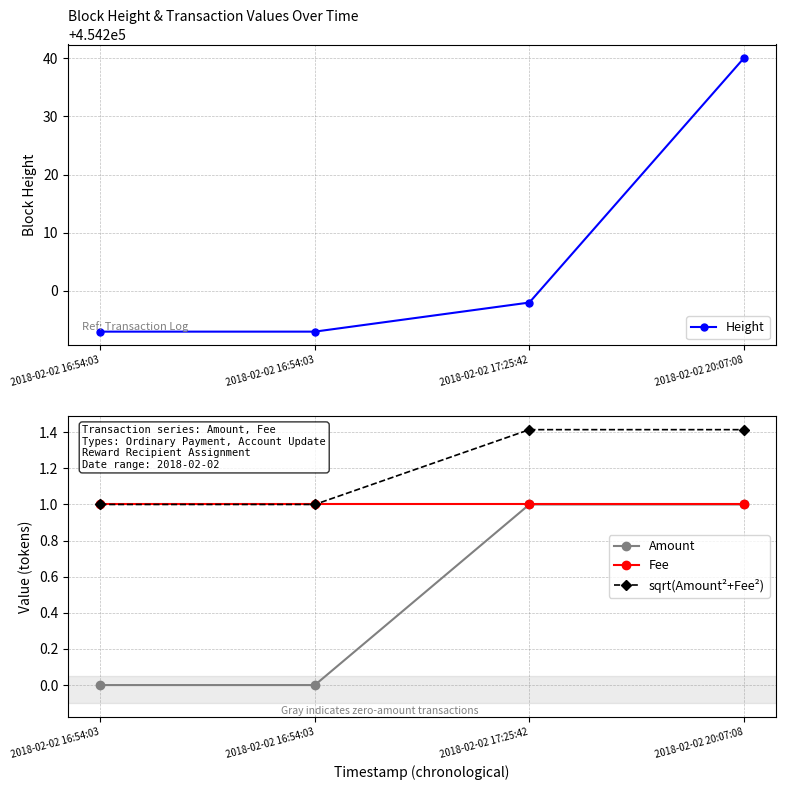

True or false: sqrt(Amount²+Fee²) has more than 1 points higher than both neighbors.

False